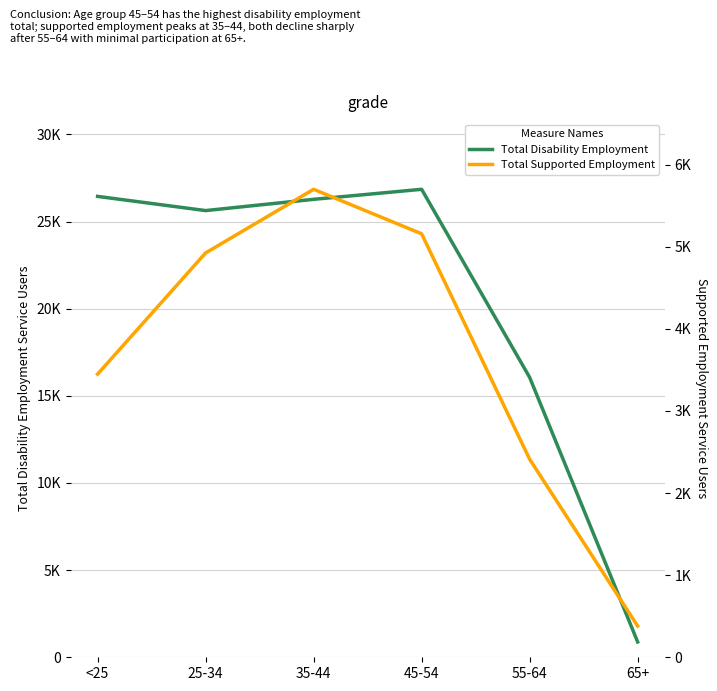

Which series changed the most between 45-54 and 55-64?

Total Disability Employment Service Users